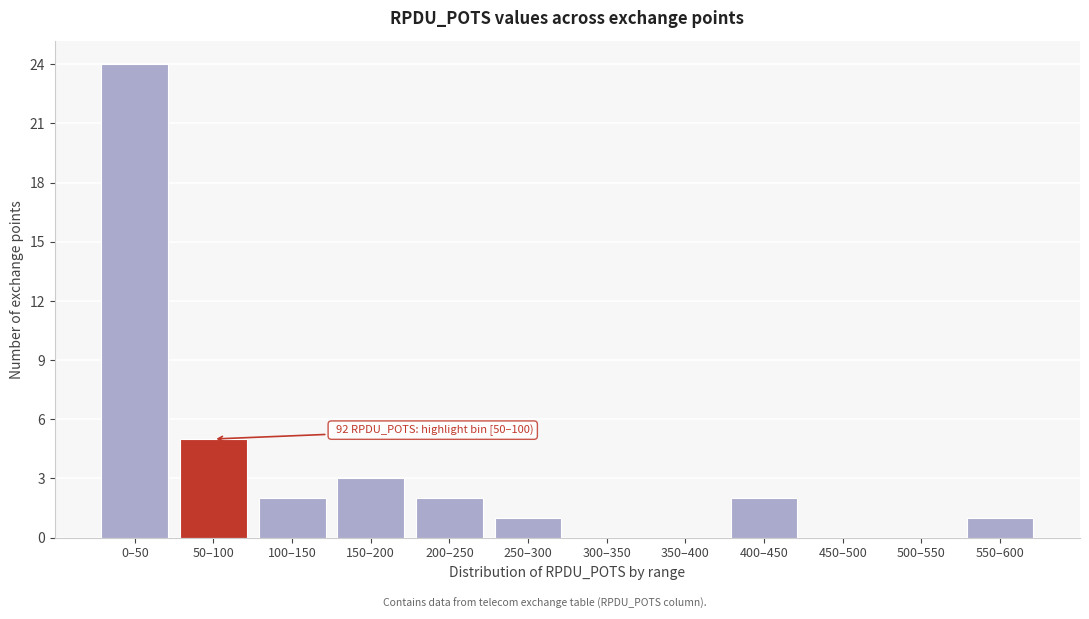

Reading right to left, extract all data points from this chart.

550–600=1	500–550=0	450–500=0	400–450=2	350–400=0	300–350=0	250–300=1	200–250=2	150–200=3	100–150=2	50–100=5	0–50=24